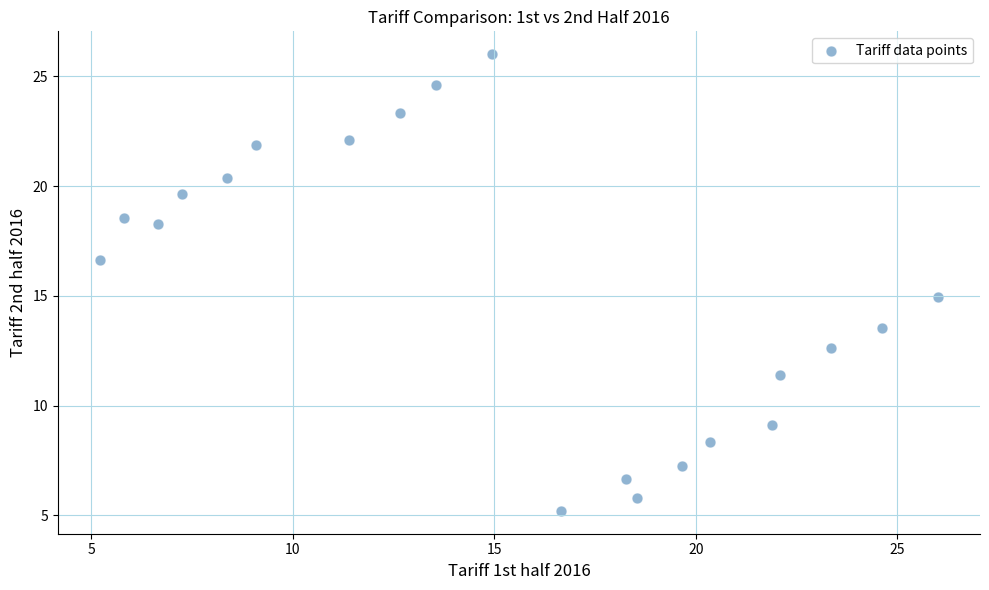

What is the range of Y values (max minus min)?

20.8